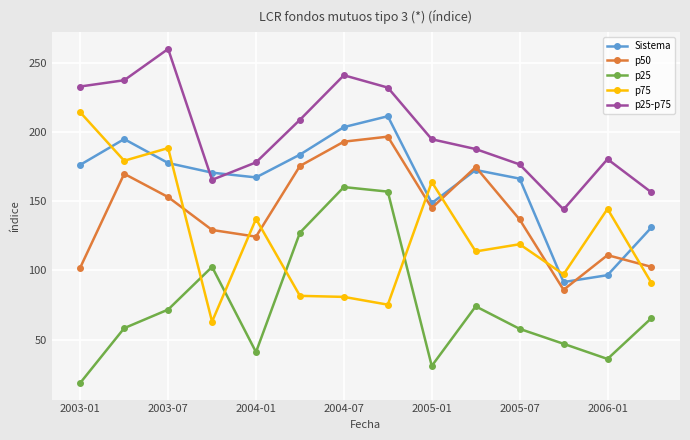

Which series has the largest total across all categories?

p25-p75